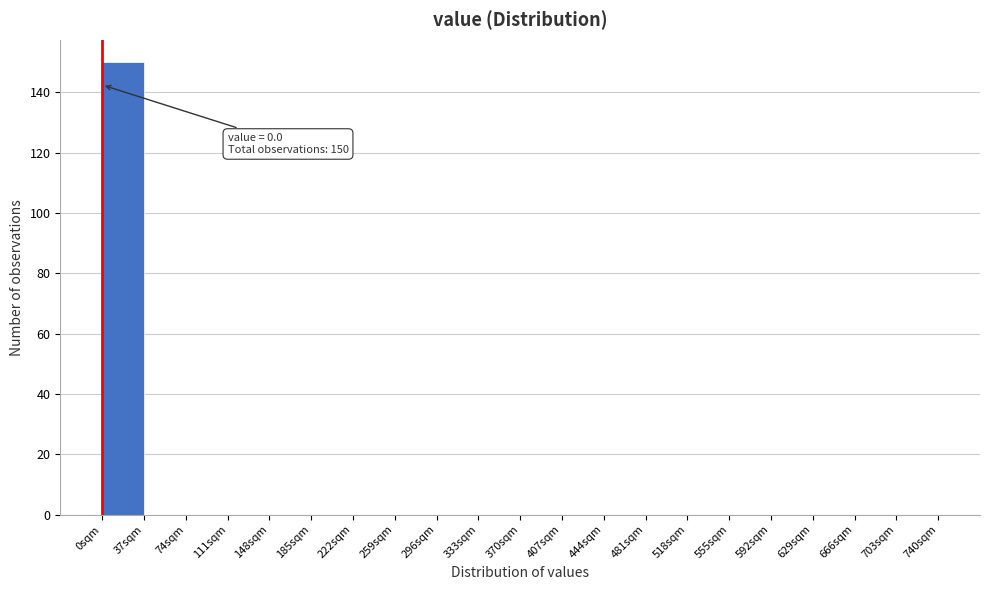

Which range on the x-axis has the tallest bar?

0 to 37